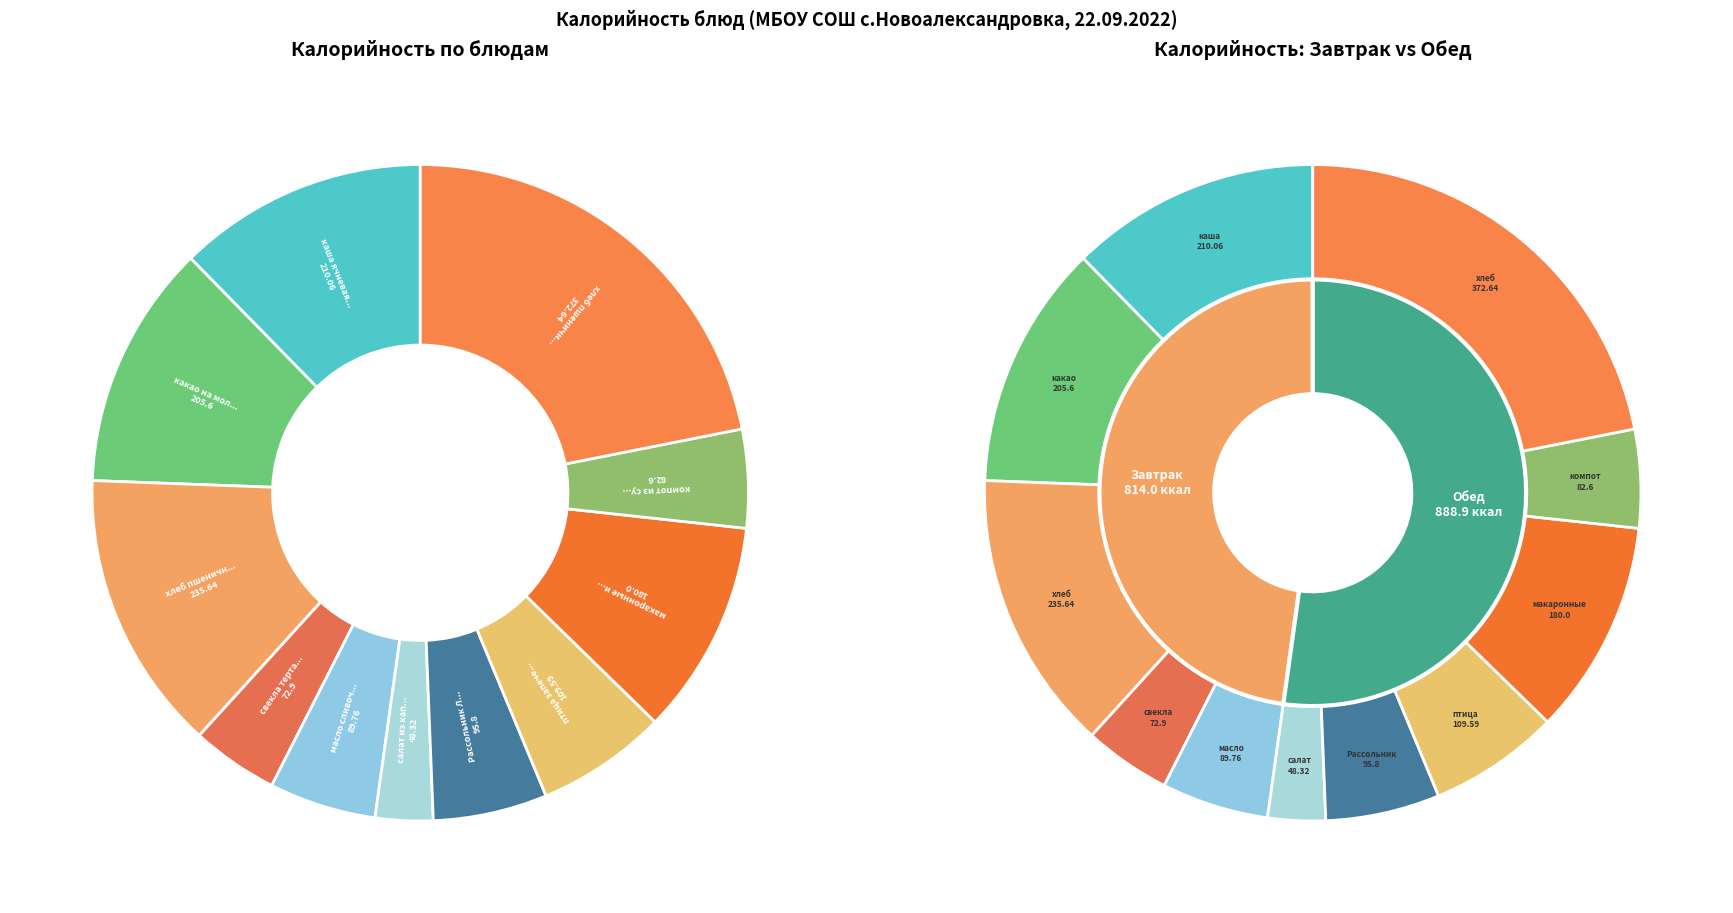

To the nearest percent, what percentage of the pie is птица запеченая?

6%